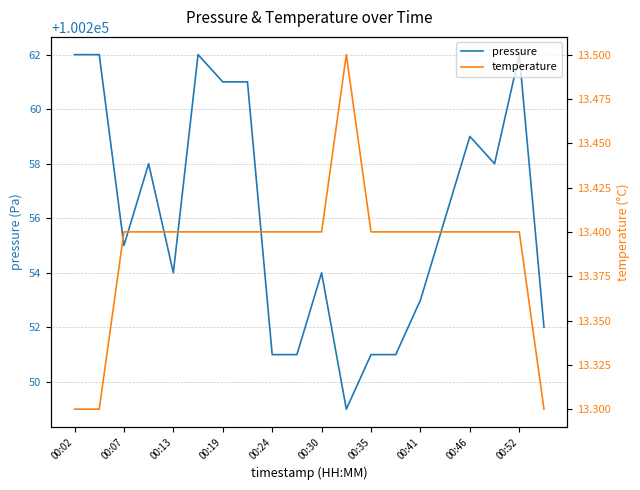

True or false: temperature and pressure cross at least once.

False